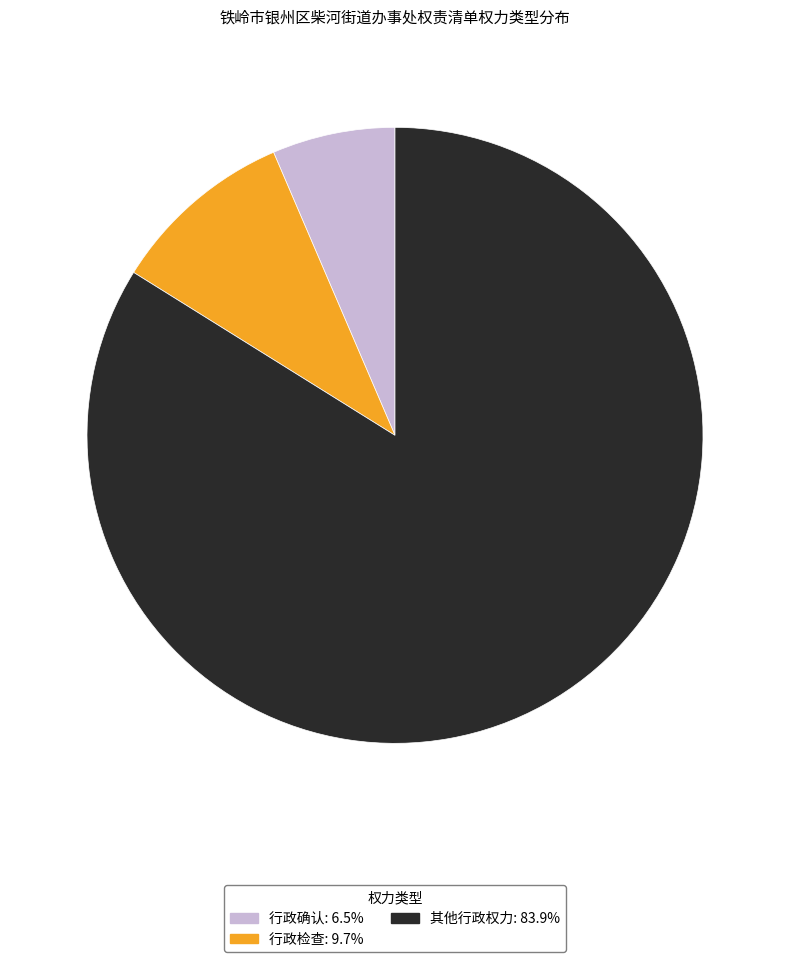

What is the largest slice in the pie chart?

其他行政权力